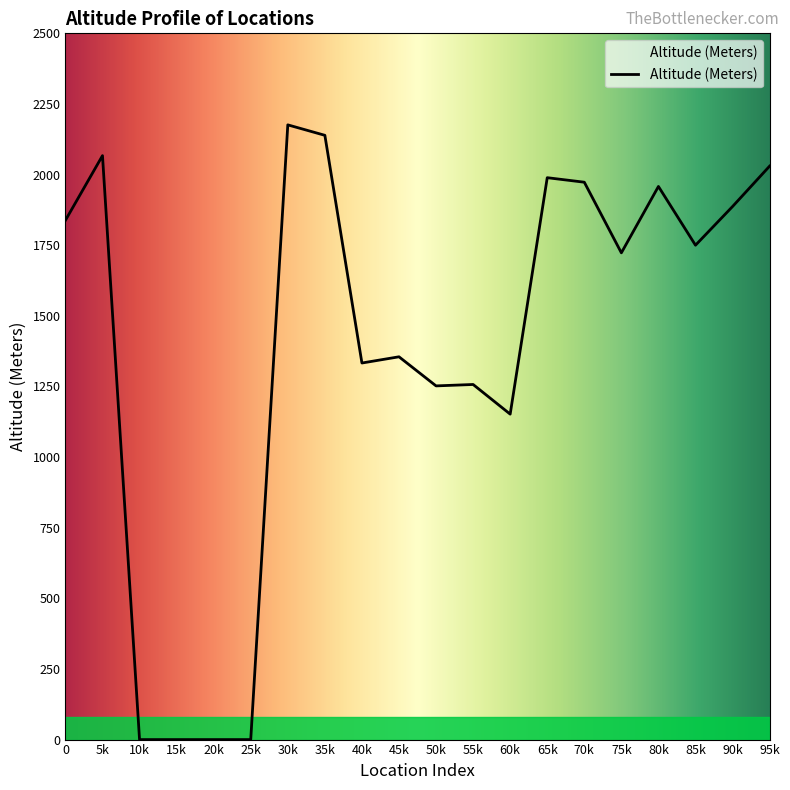

Where is the data nearest to the value 1088?

60k